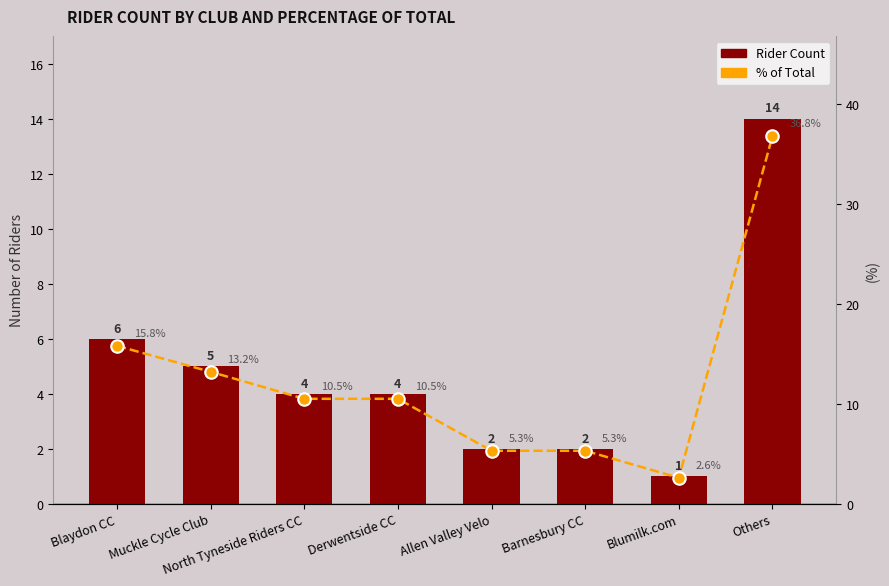

What is the average value of the Rider Count series?

4.8